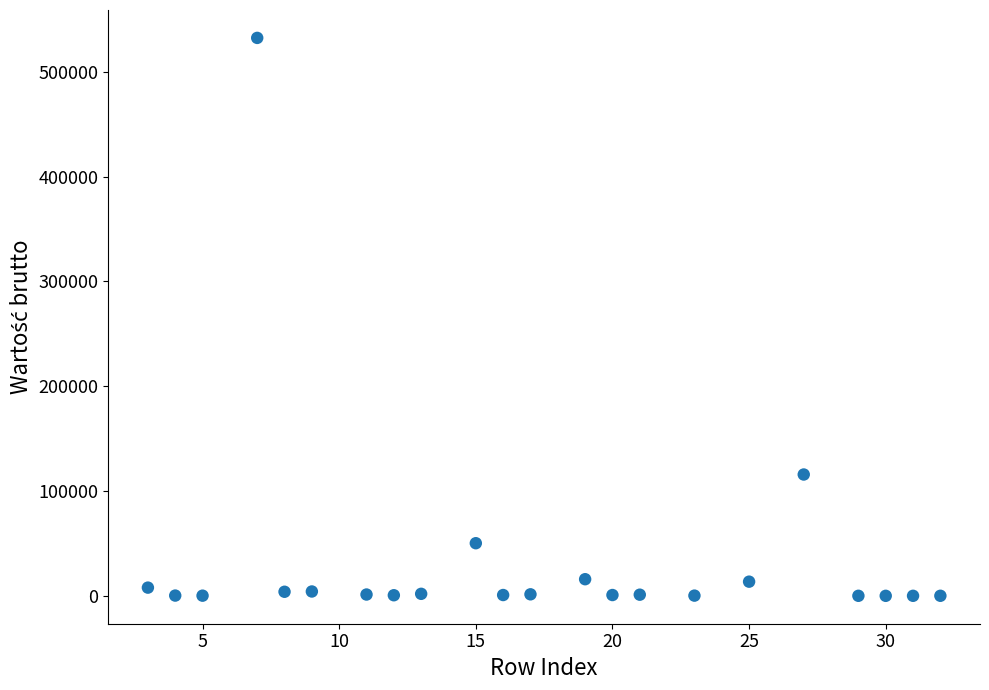

What is the range of X values (max minus min)?

29.0